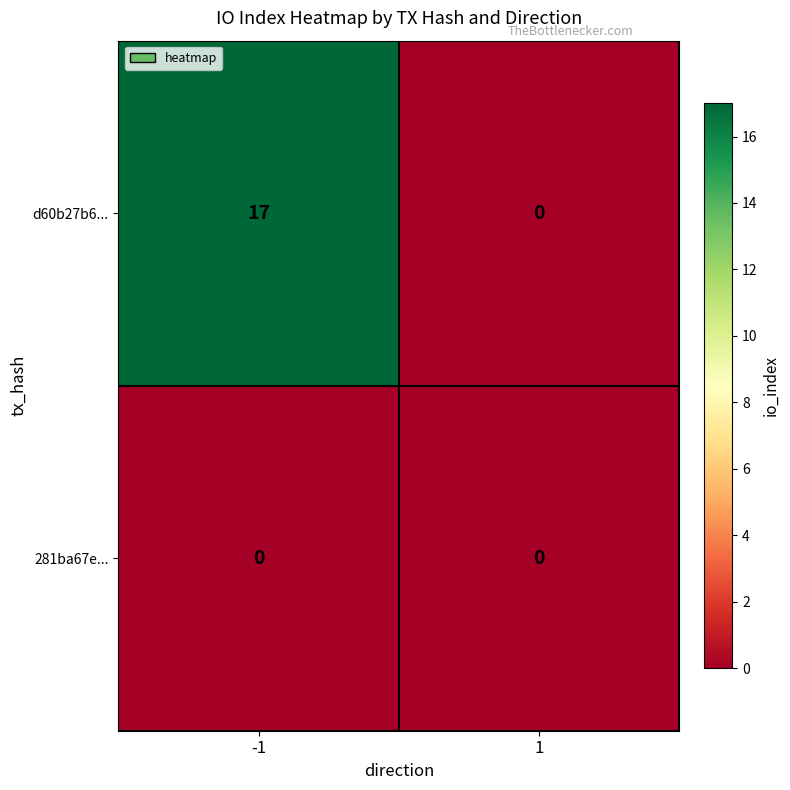

Reading left to right, list all the values displayed in this chart.

d60b27b6...: -1=17	1=0
281ba67e...: -1=0	1=0